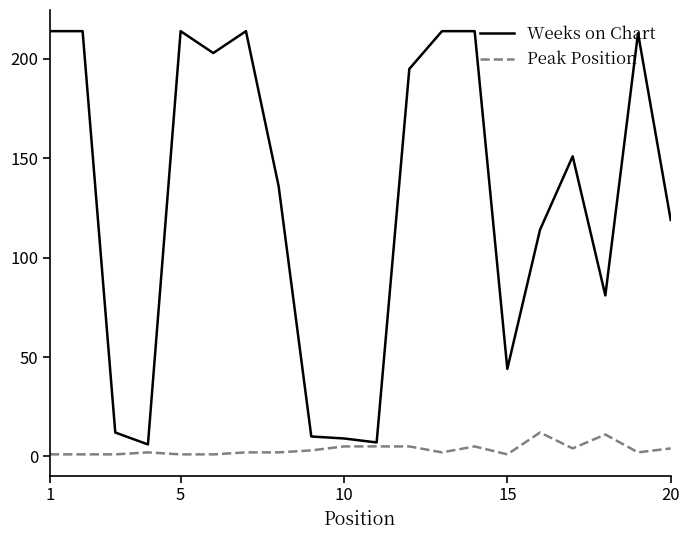

True or false: Weeks on Chart and Peak Position cross at least once.

False